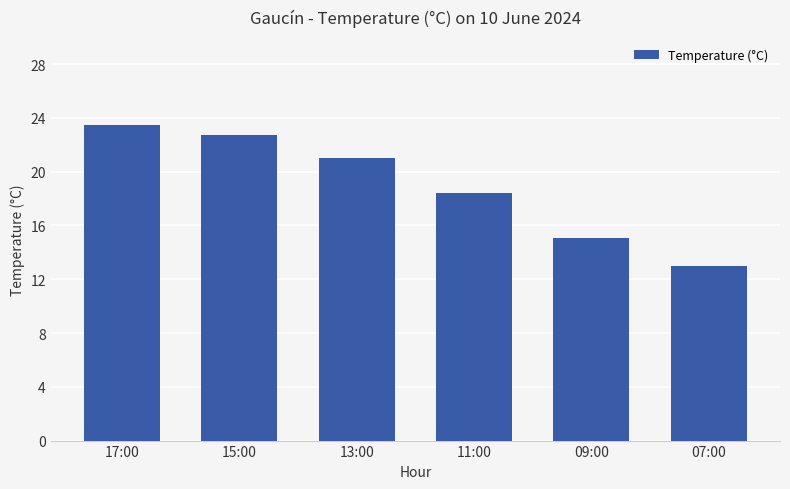

Rank the categories by value from highest to lowest.

17:00, 15:00, 13:00, 11:00, 09:00, 07:00